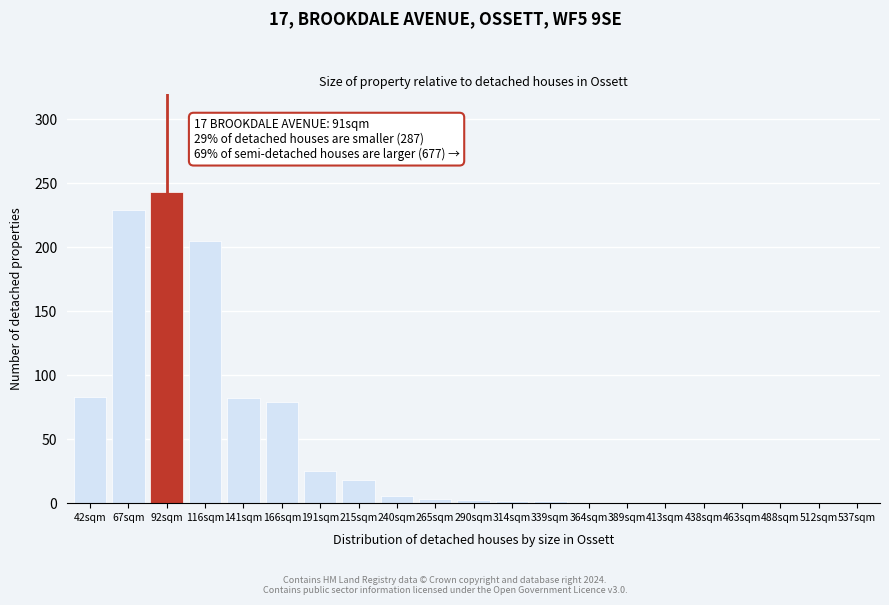

What is the sum of all values?

976